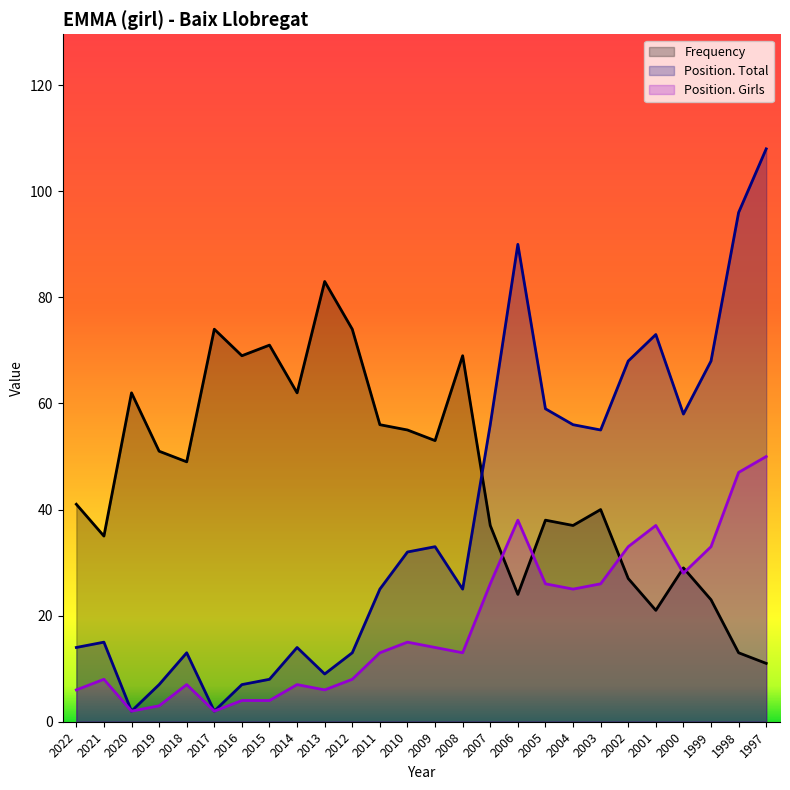

How many interior local peaks does the Frequency series have?

8